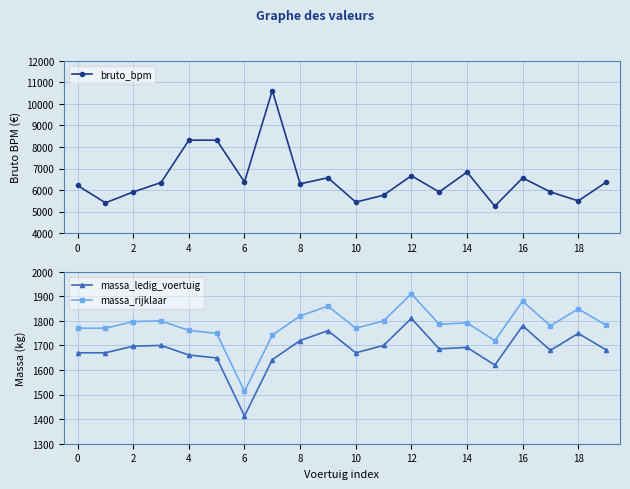

What is the total value across all series at 19?

9825